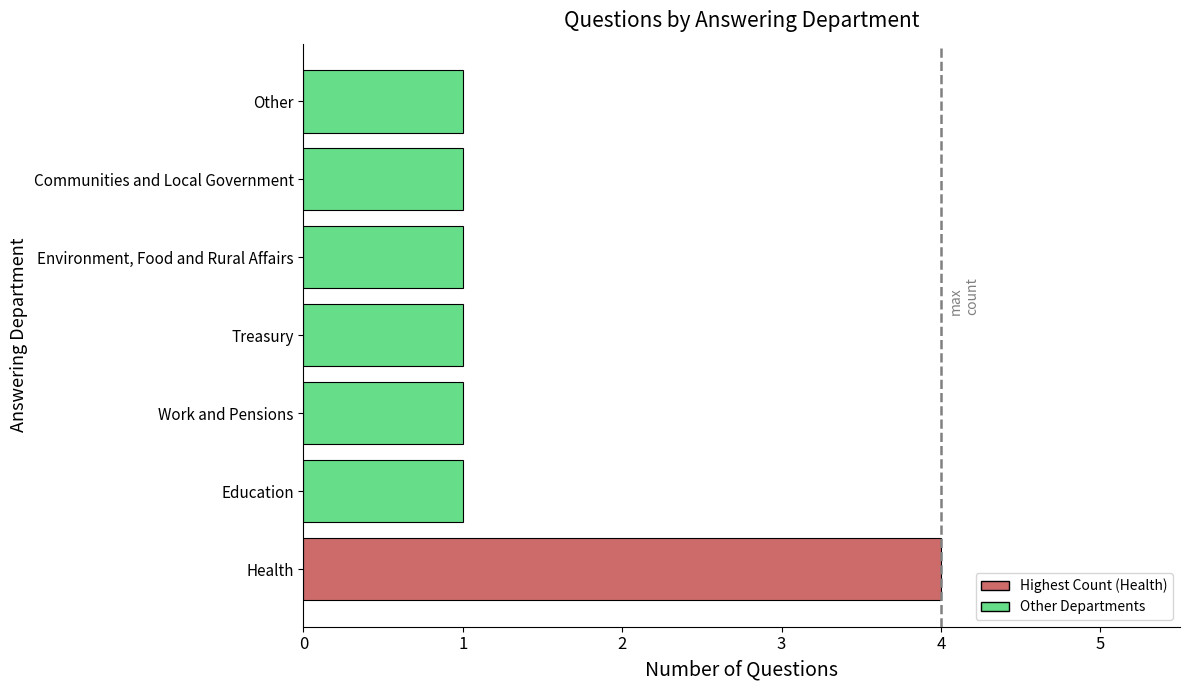

Reading top to bottom, extract all data points from this chart.

1	1	1	1	1	1	4